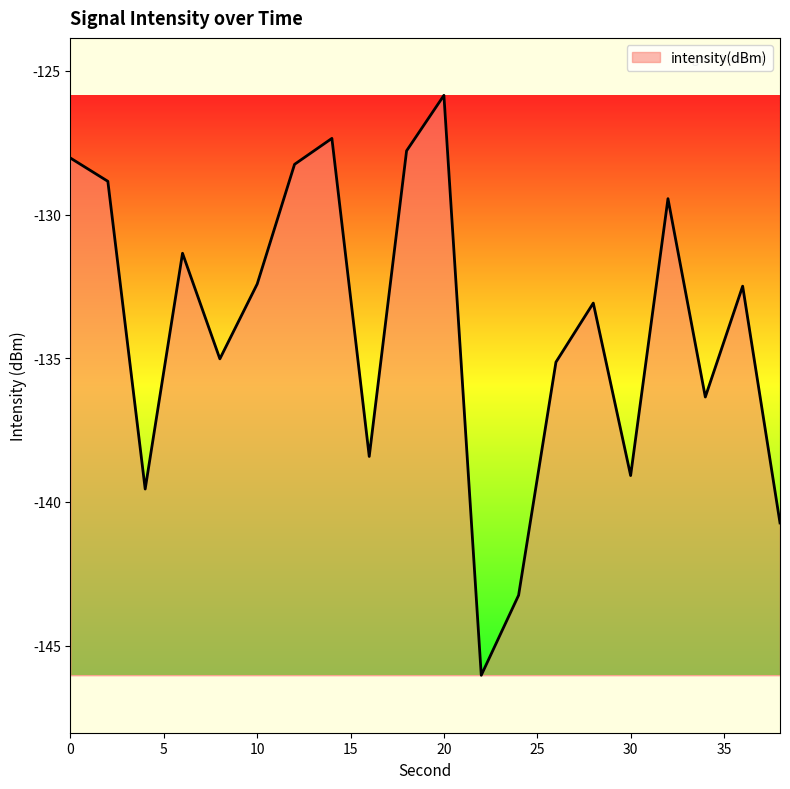

What is the smallest value displayed?

-146.0